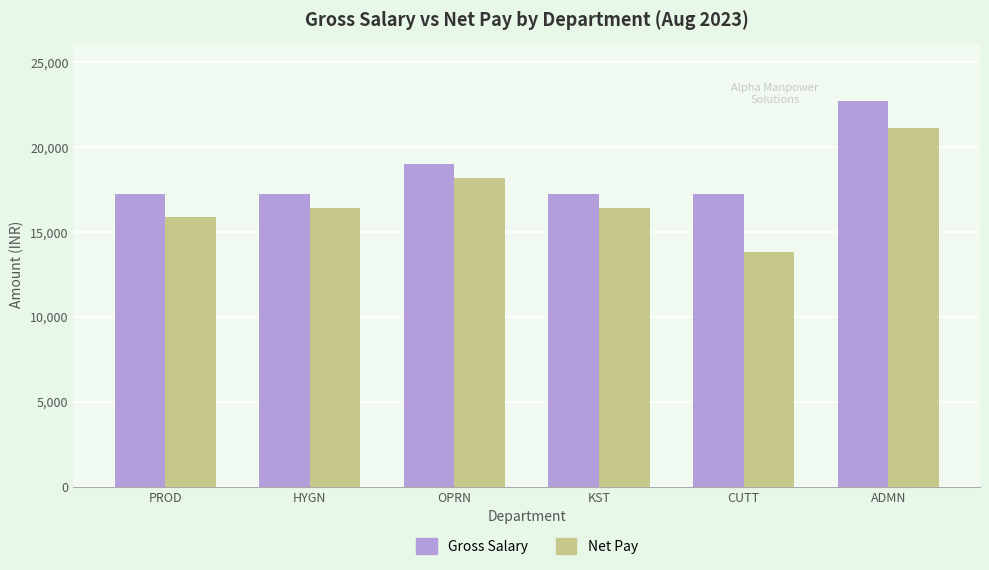

Which series has the largest total across all categories?

Gross Salary